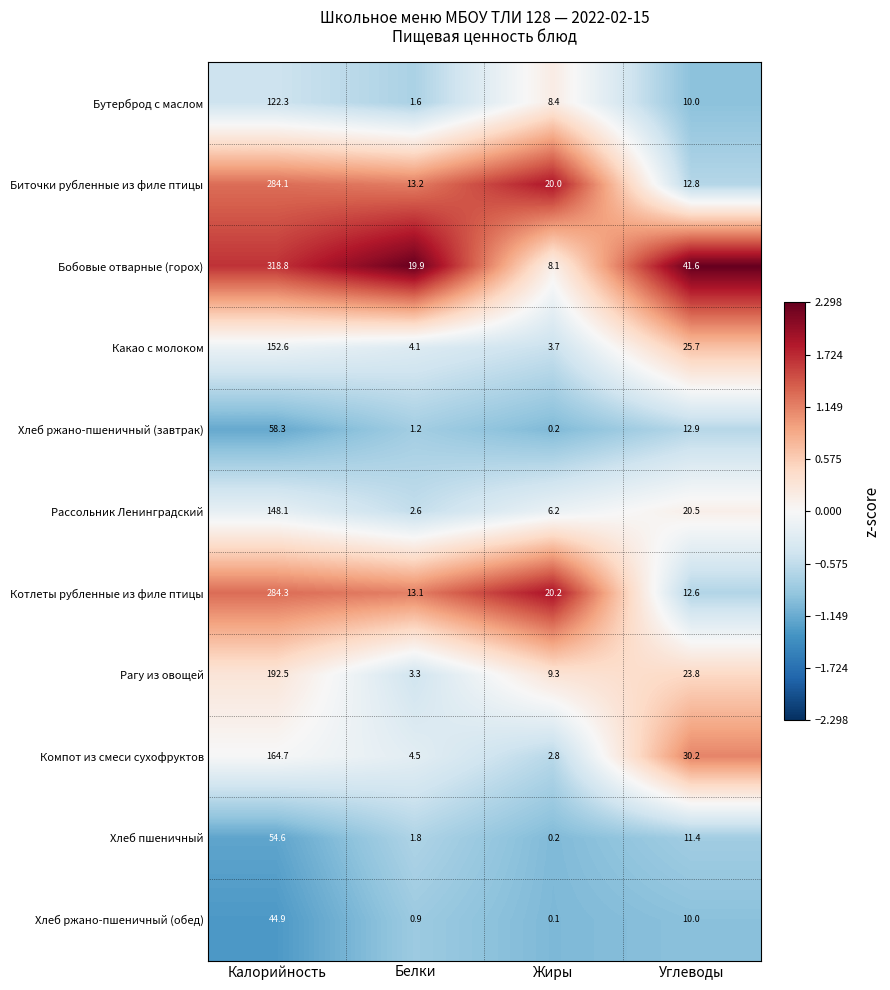

What is the total value across all series at Калорийность?

1825.2